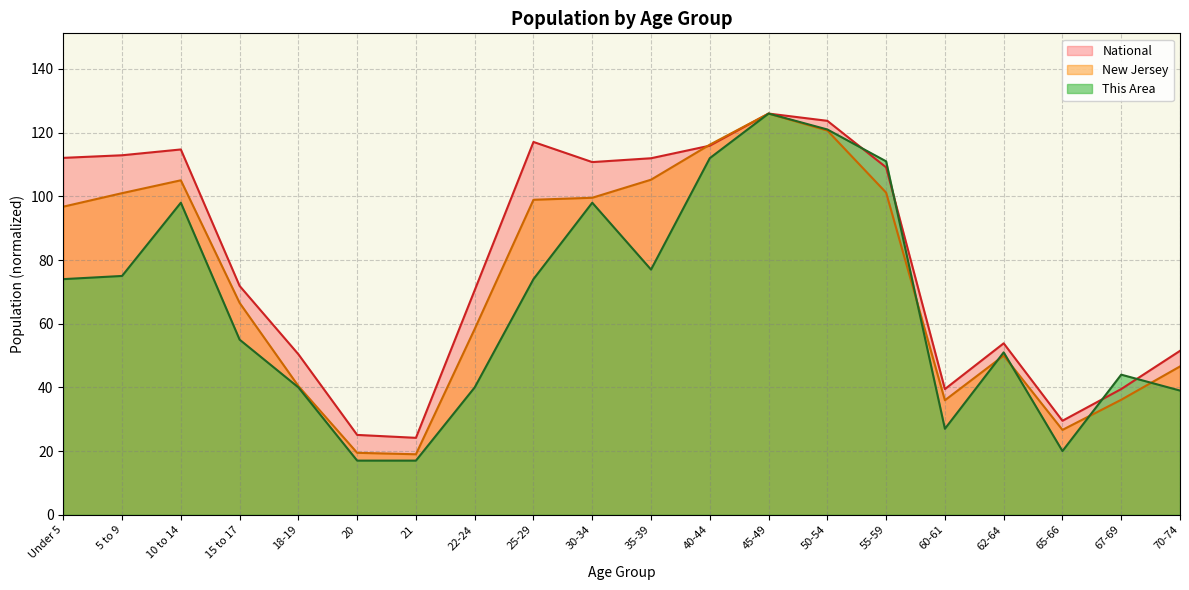

The New Jersey series shows 28.8 at 35-39. True or false?

False